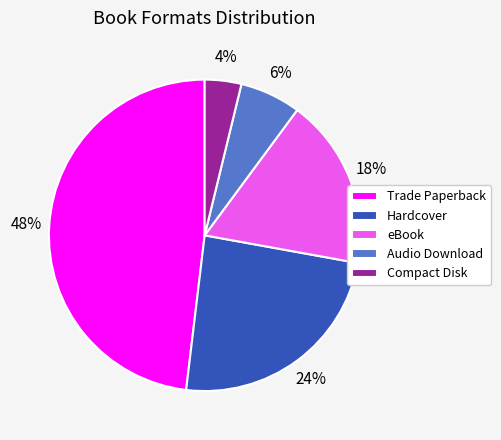

To the nearest percent, what is the difference between the largest and smallest slice percentages?

44%